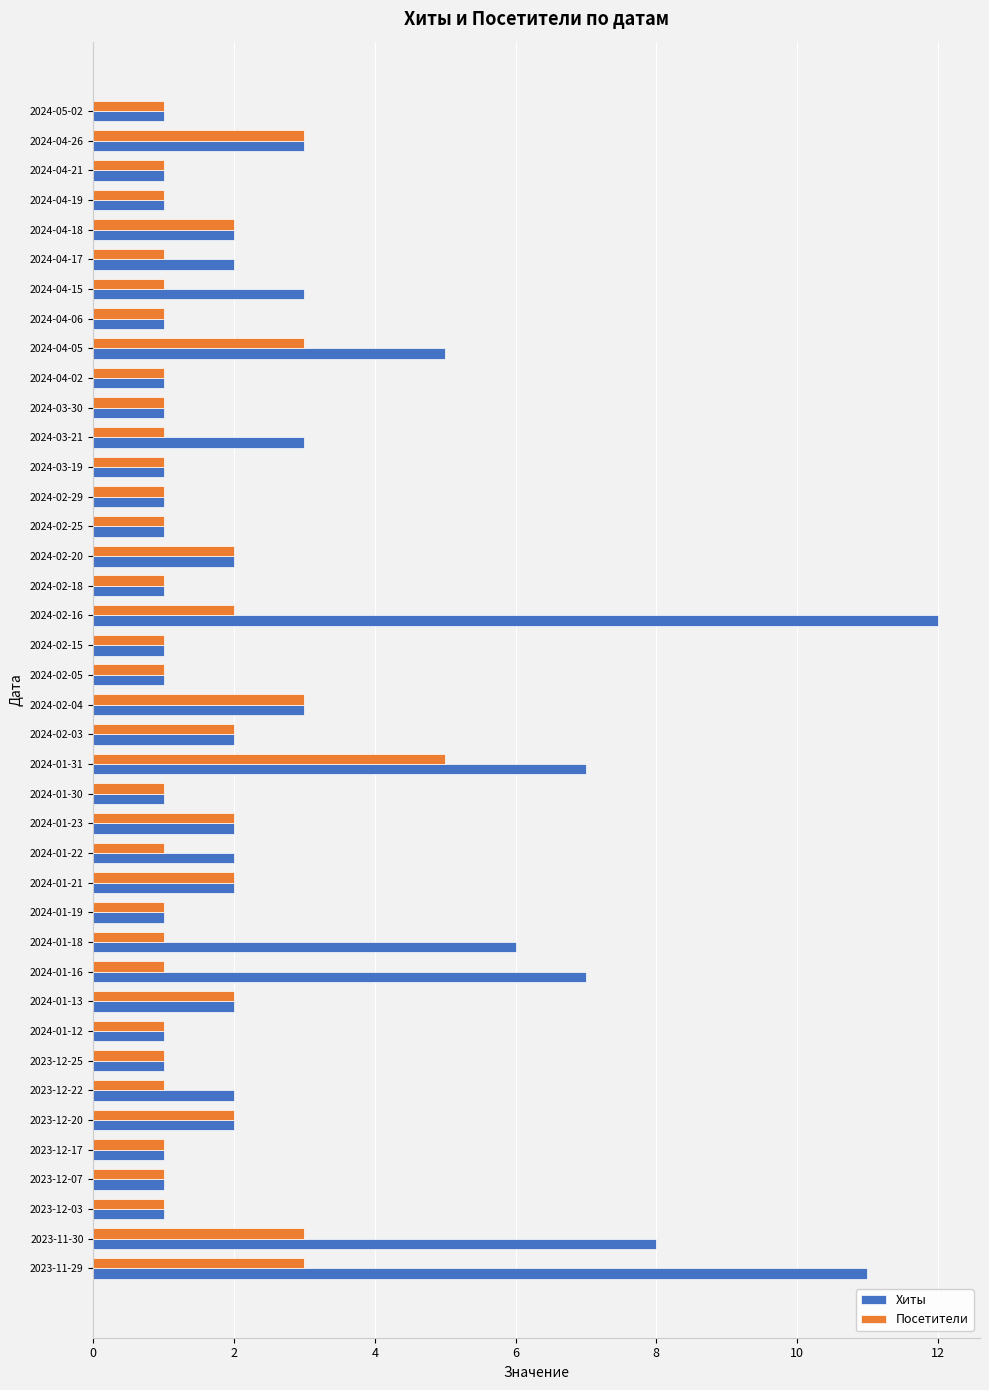

The value of Посетители at 2023-12-22 is 0. True or false?

False